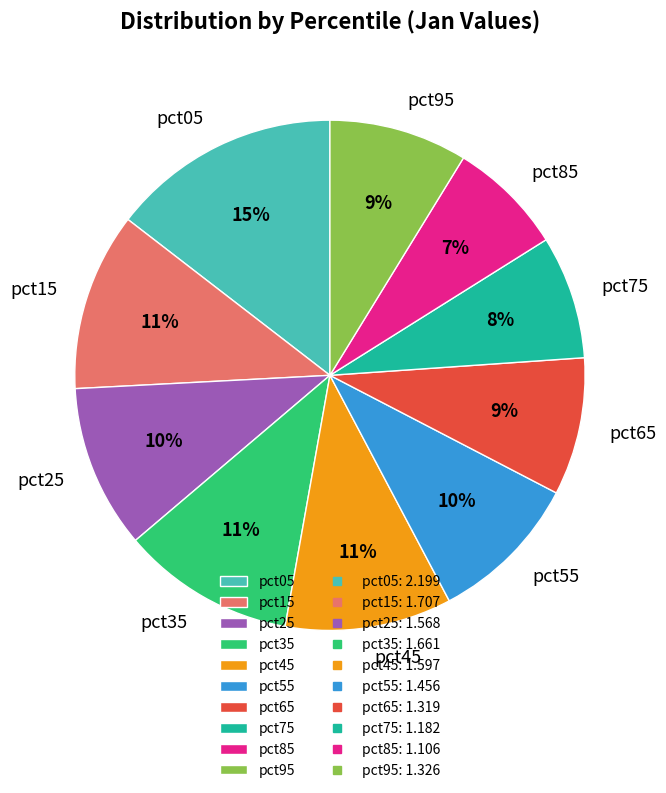

How many segments does this pie chart have?

10